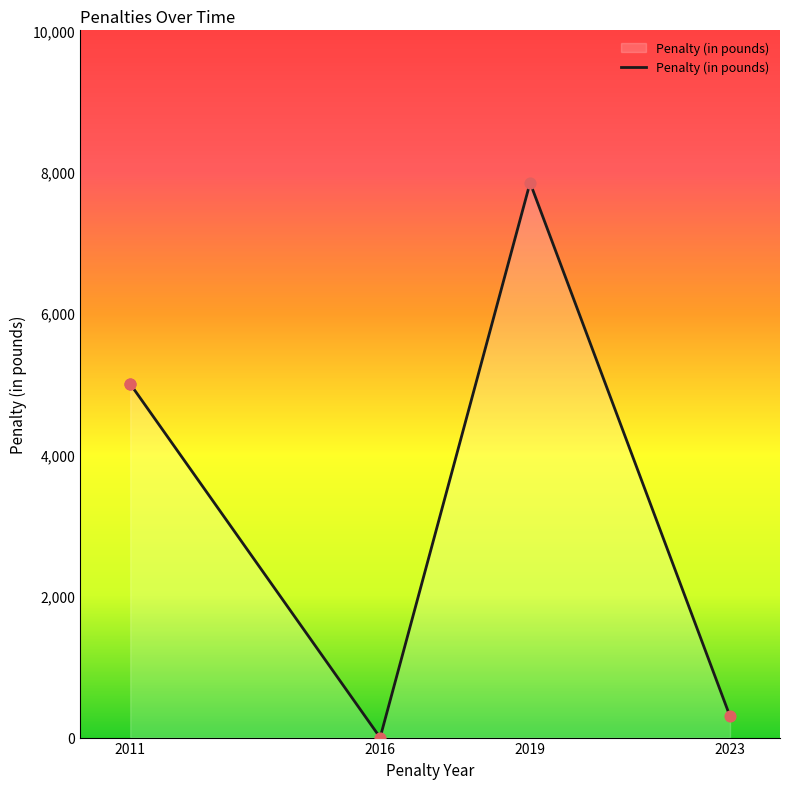

Approximately how many times larger is the value at 2023 compared to 2011-b?

0.1